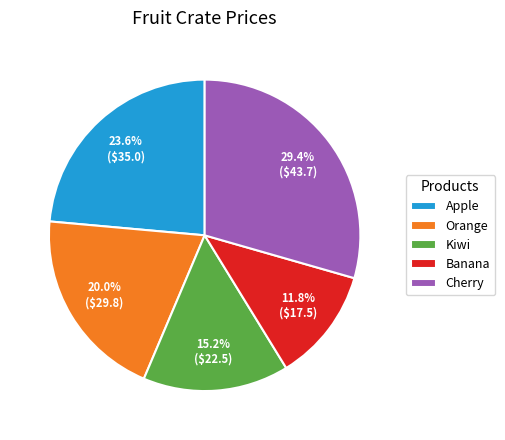

To the nearest percent, what is the difference between the largest and smallest slice percentages?

18%